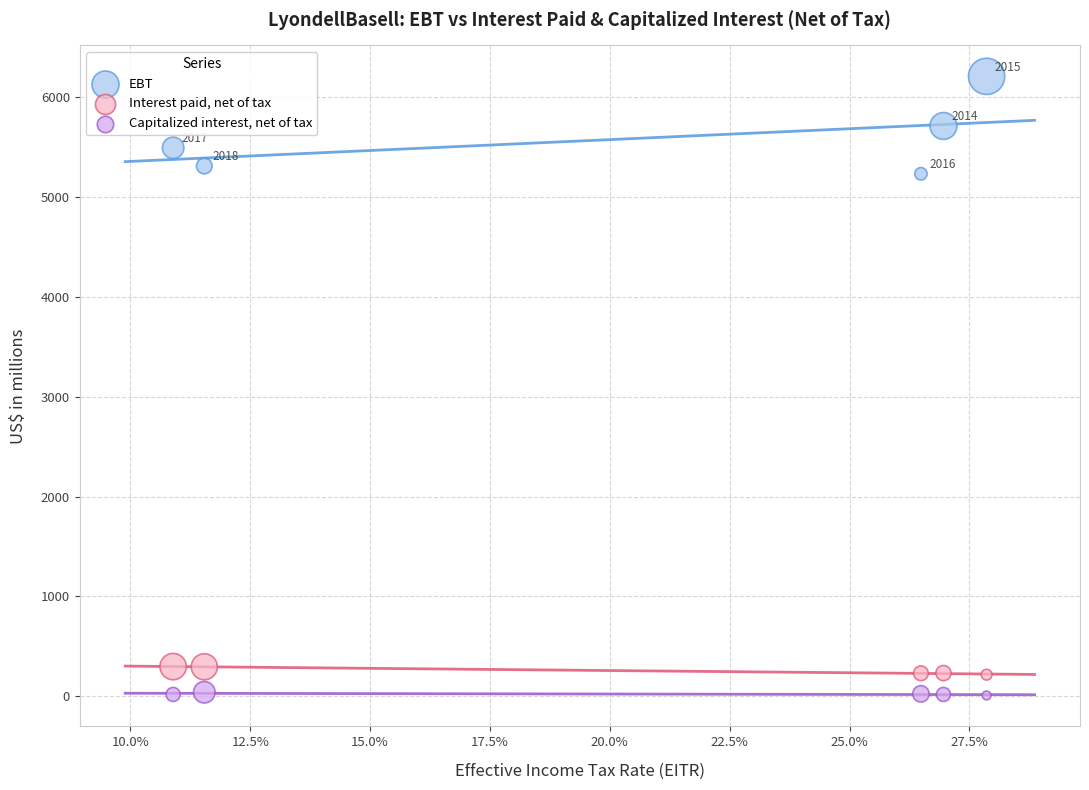

Which series reaches the maximum Y coordinate?

EBT